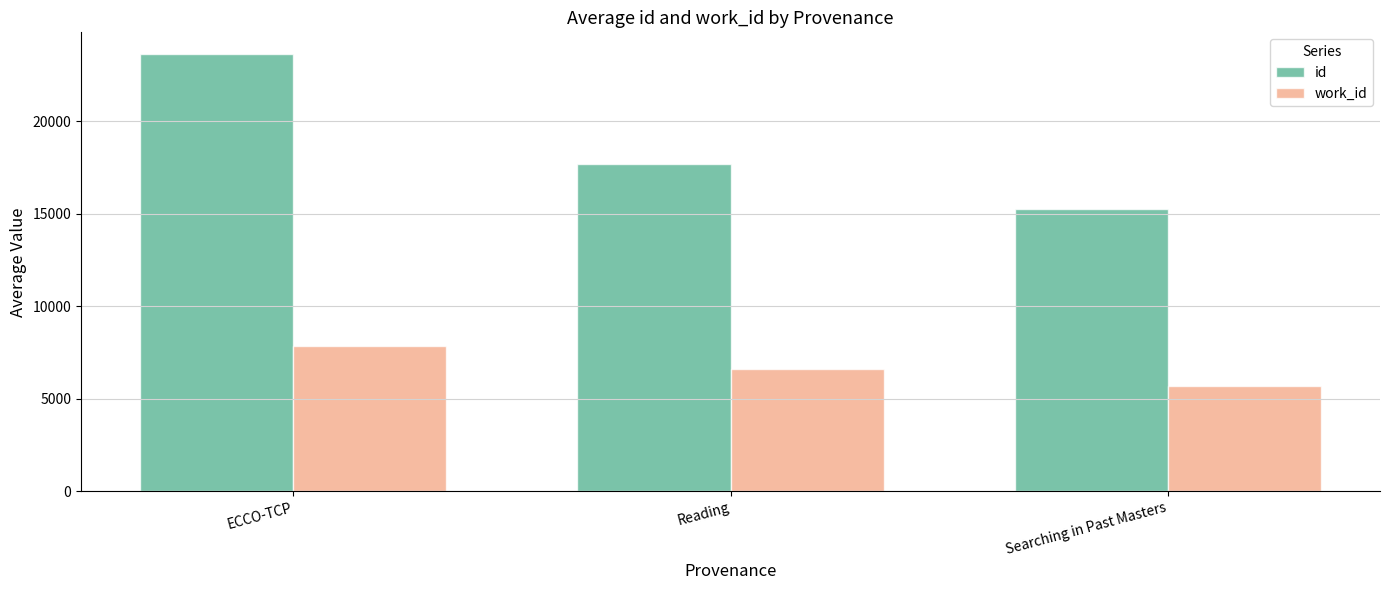

Which category has the highest value in the id series?

ECCO-TCP